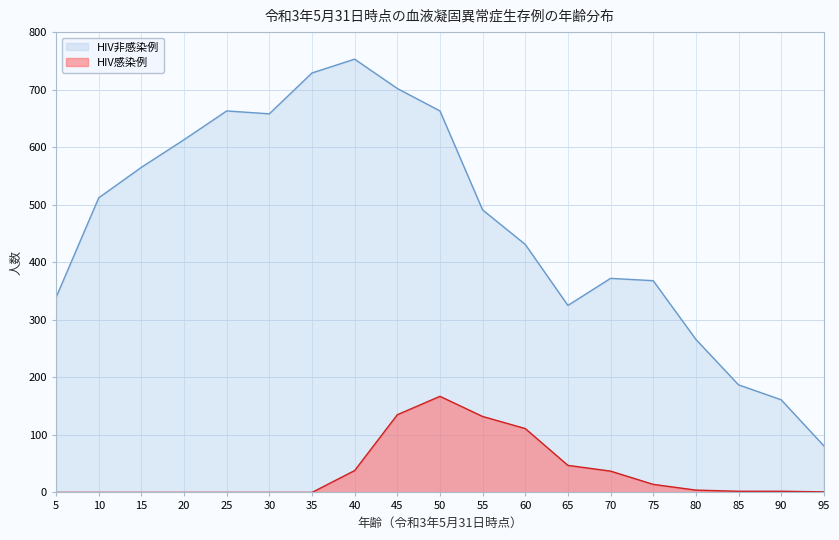

Is the value of HIV非感染例 at 55 greater than the value of HIV感染例 at 20?

Yes